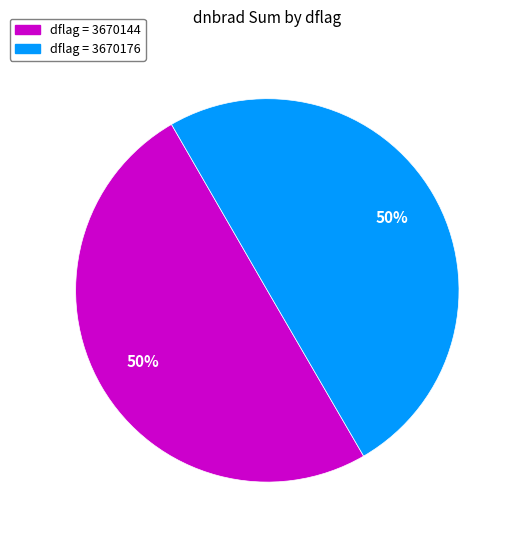

Approximately how many times larger is the value at dflag = 3670144 compared to dflag = 3670176?

1.0